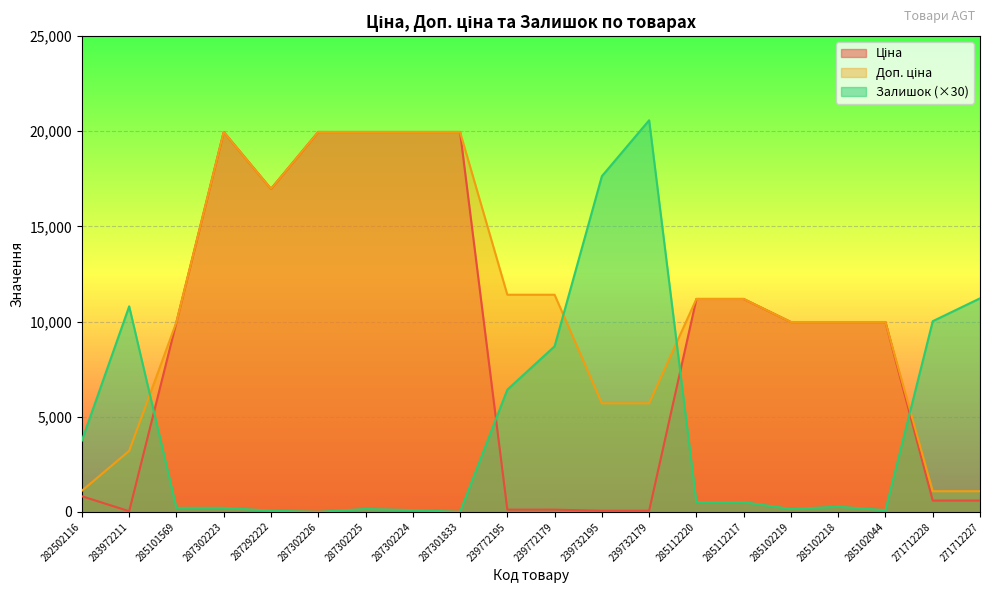

What is the approximate value of Ціна at 239772195?

114.1